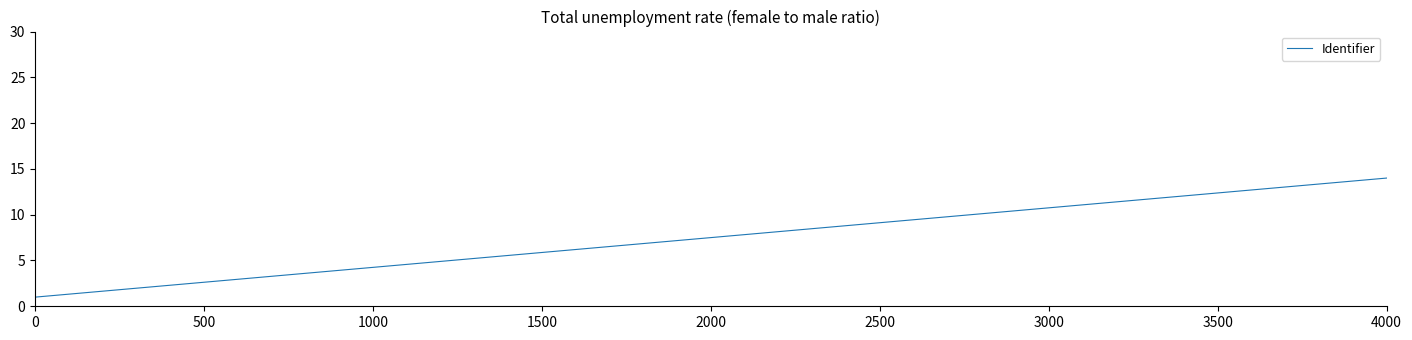

What is the difference between the maximum and minimum values?

13.0